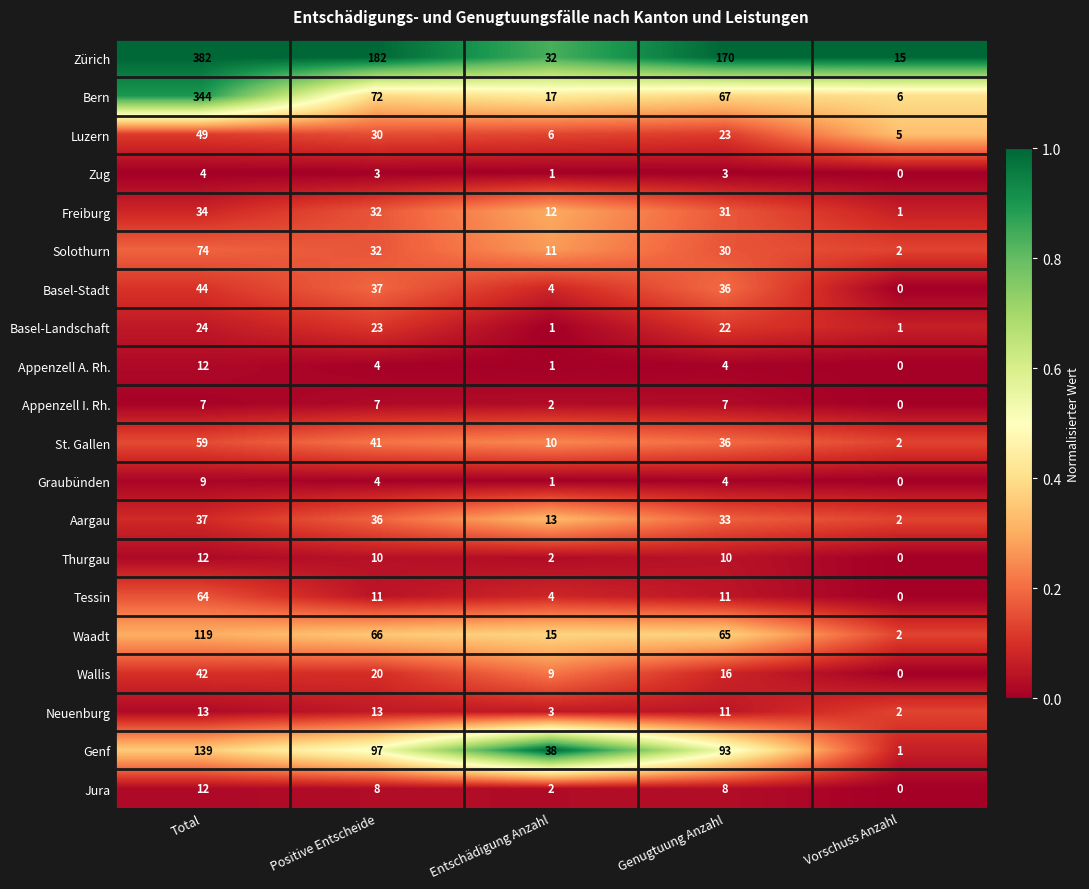

What is the spread (max minus min) of values at Entschädigung Anzahl?

37